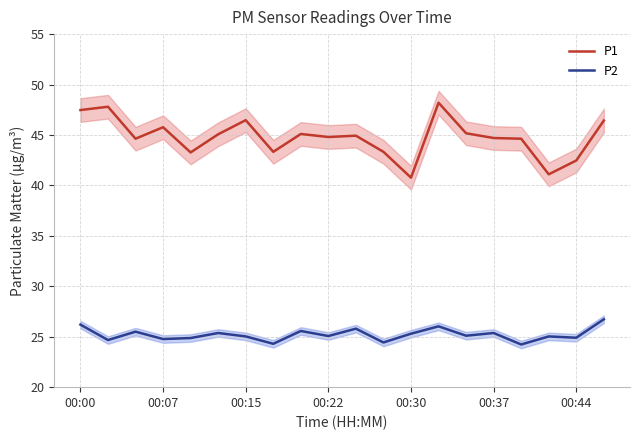

Is this an area chart (filled region under the line)?

No